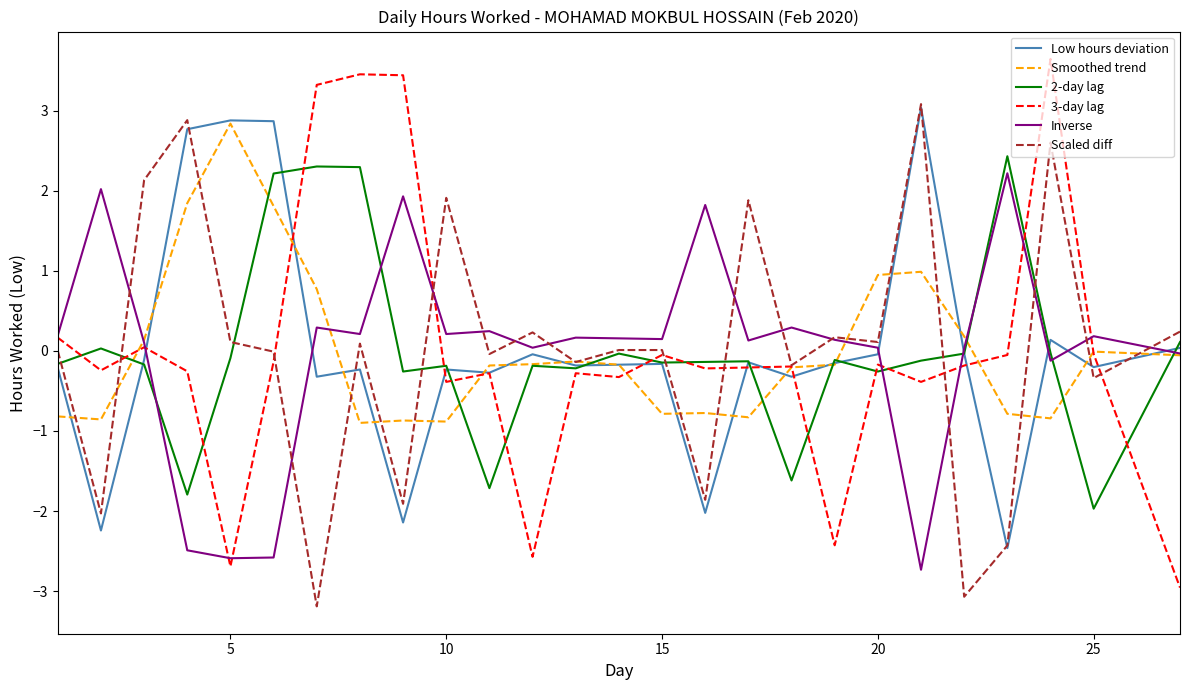

What is the maximum value shown in the chart?

3.6